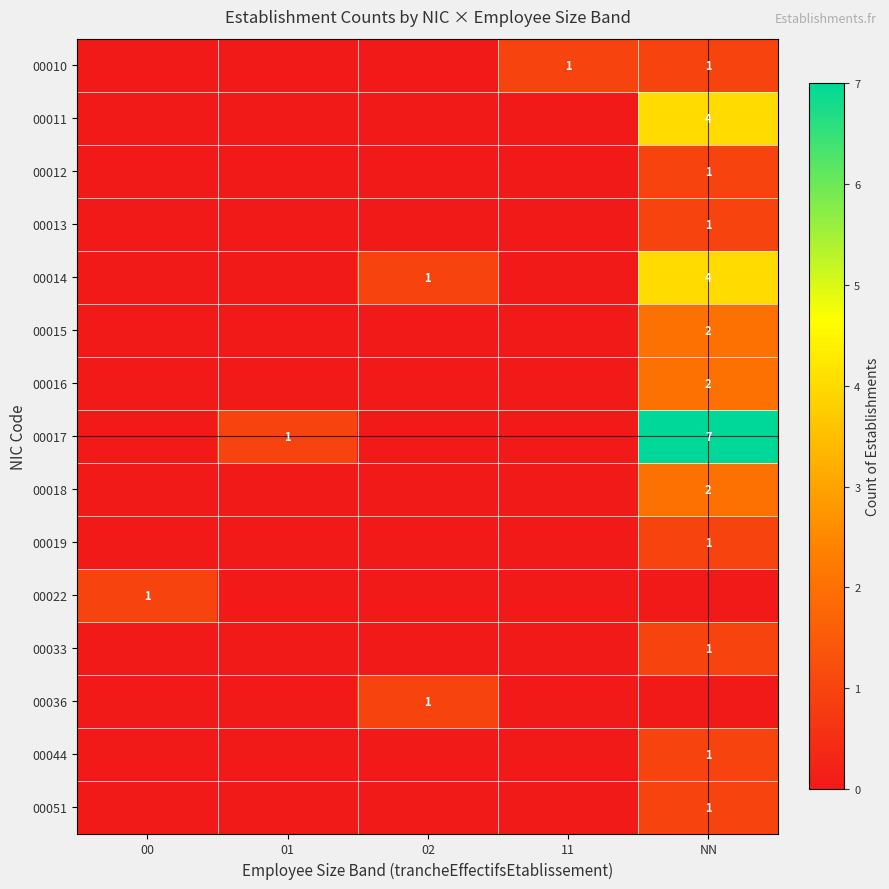

Between 01 and NN, which series saw the biggest shift?

00017